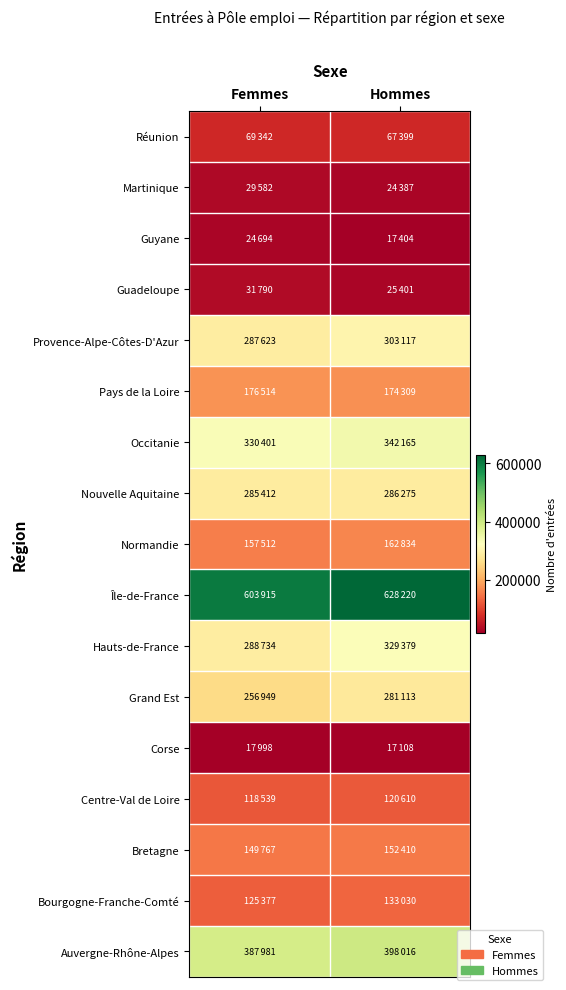

Which category has the highest value across all series?

Hommes